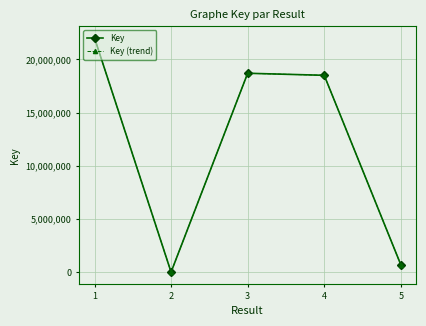

True or false: Key has a value of 31592918 at 2.

False